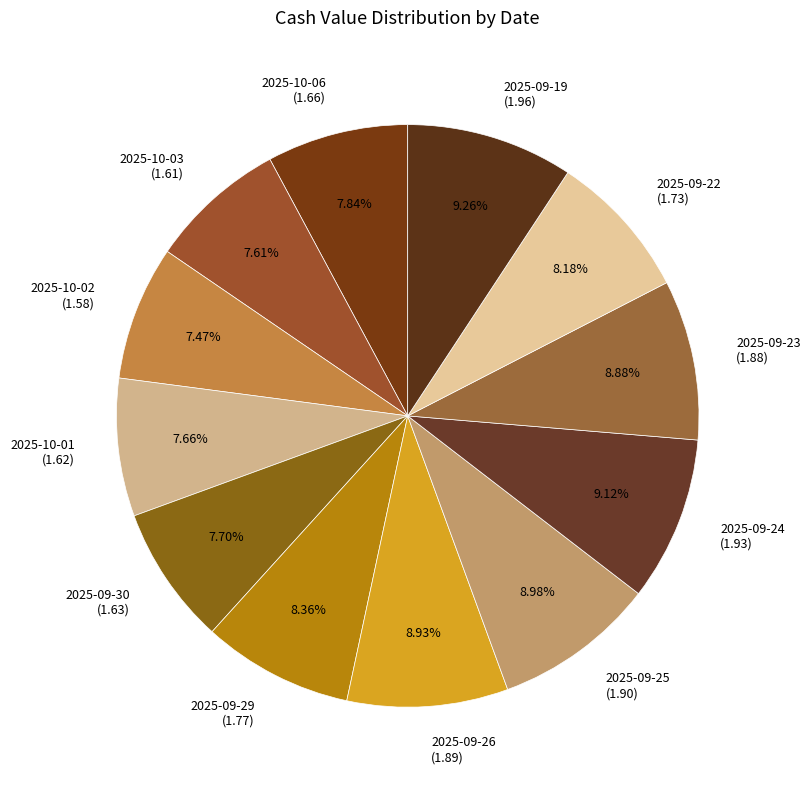

To the nearest percent, what is the combined percentage of 2025-10-03 and 2025-09-25?

17%